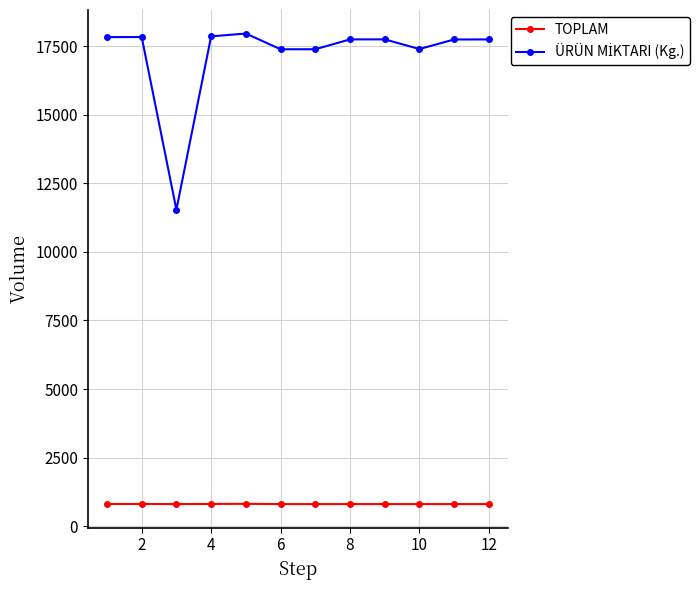

At how many categories does at least one series exceed 8929?

12